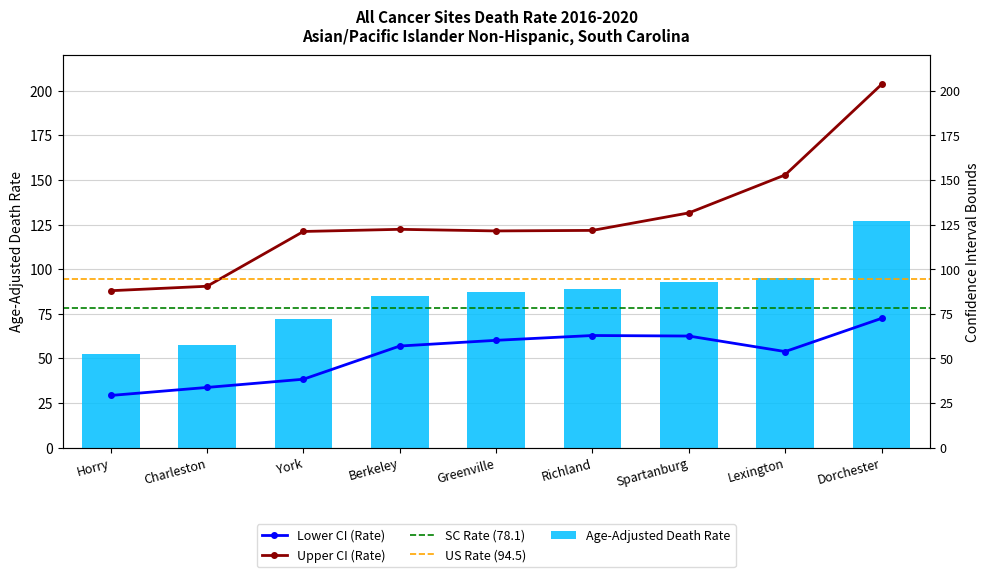

At which category is the sum across all series the highest?

Dorchester